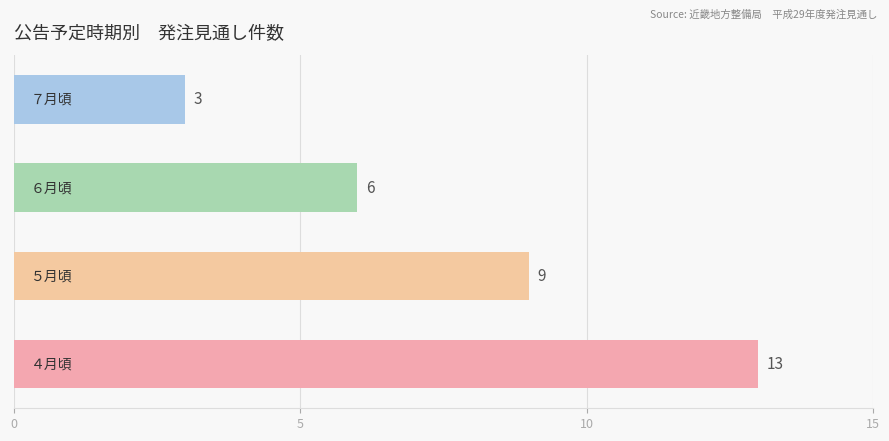

What is the maximum value shown in the chart?

13